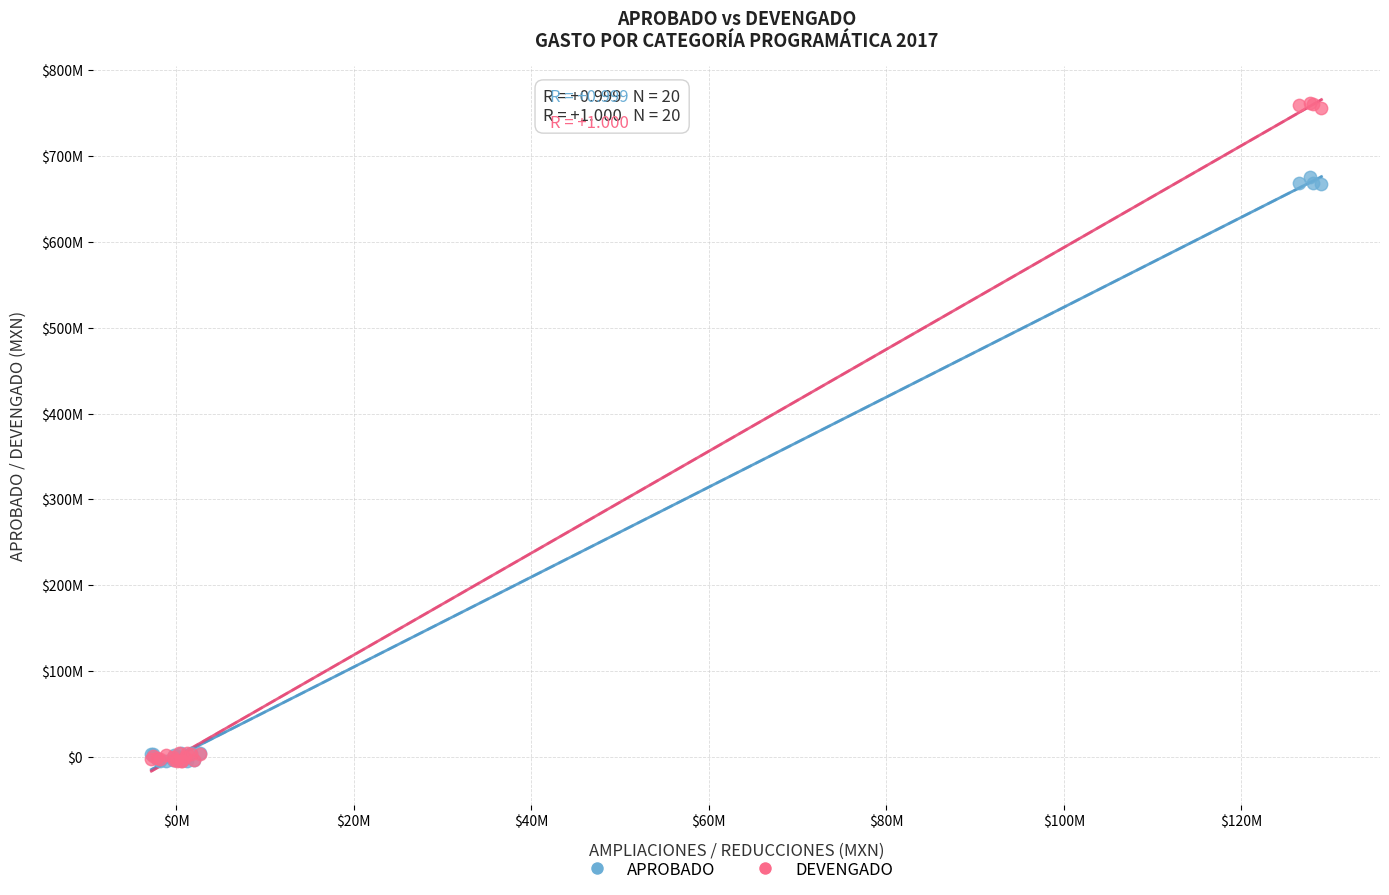

What are all the series names shown in the legend?

APROBADO, DEVENGADO